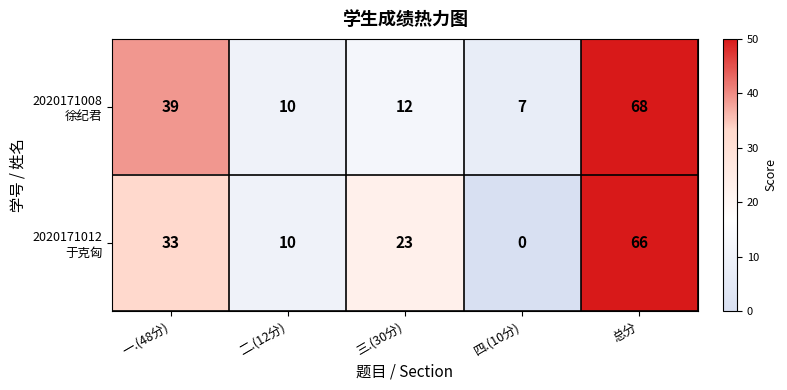

What is the total value across all series at 四.(10分)?

7